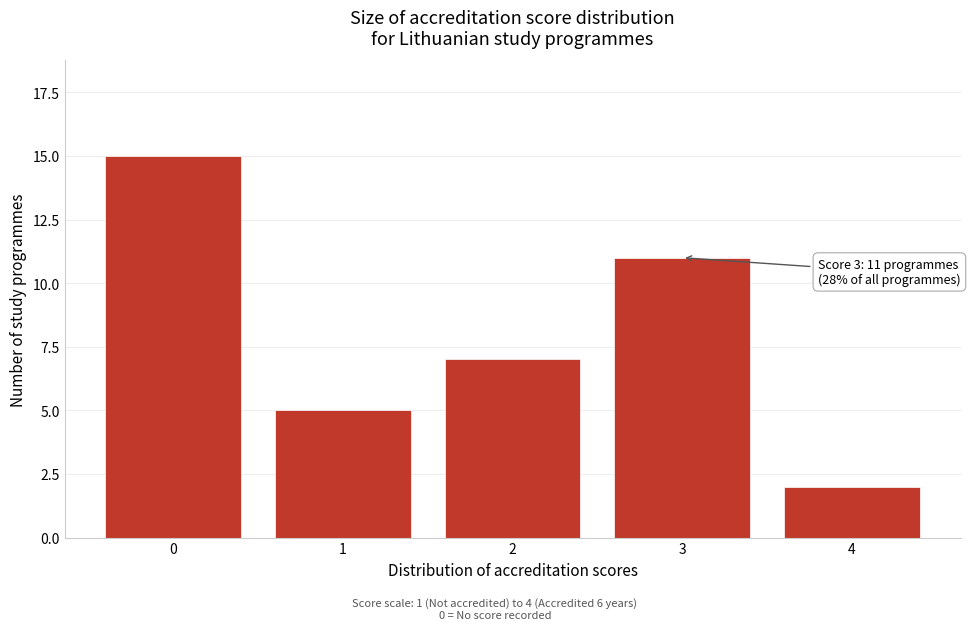

Reading left to right, list all the values displayed in this chart.

15	5	7	11	2